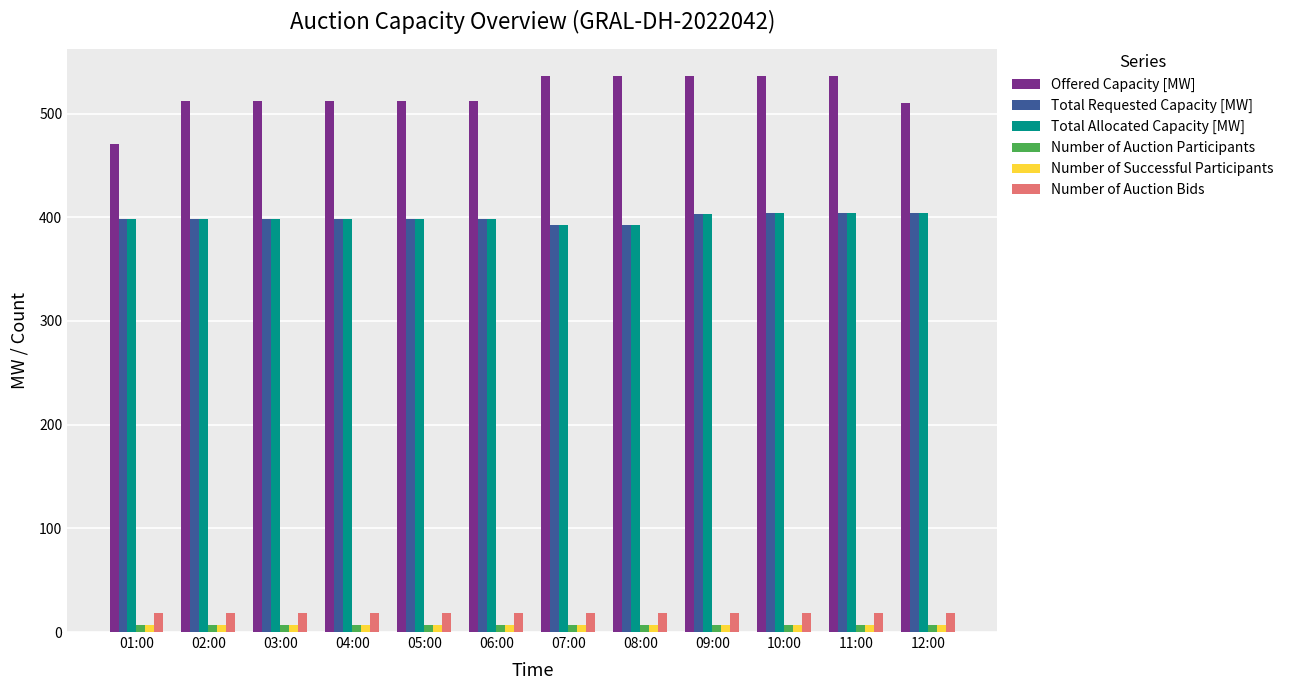

Count the number of data series in this chart.

6